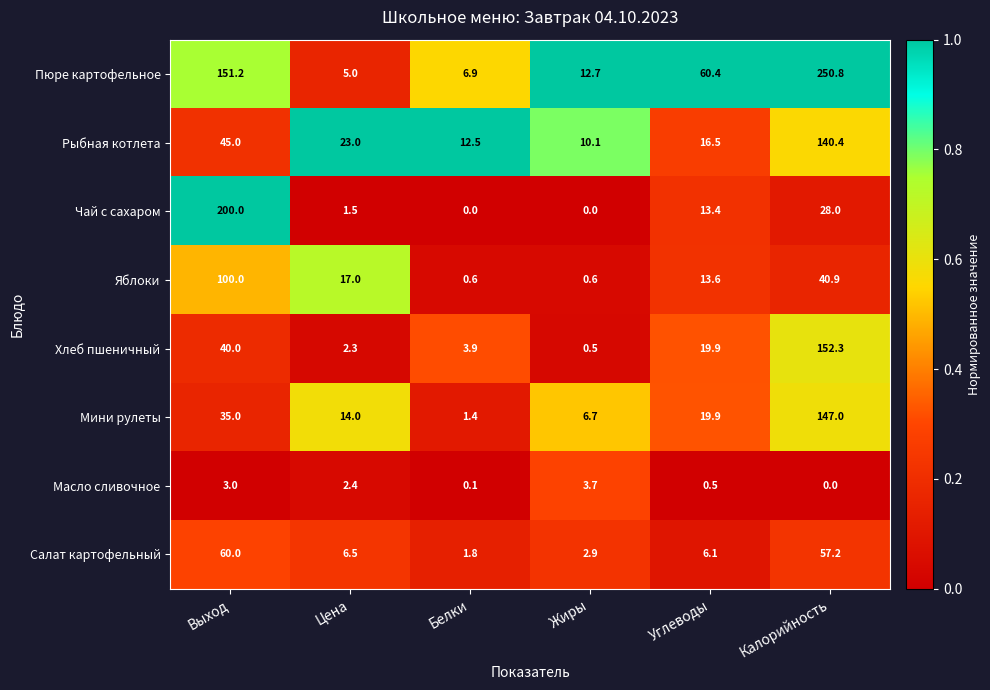

List the series in order of their peak value, lowest first.

Масло сливочное, Салат картофельный, Яблоки, Рыбная котлета, Мини рулеты, Хлеб пшеничный, Чай с сахаром, Пюре картофельное